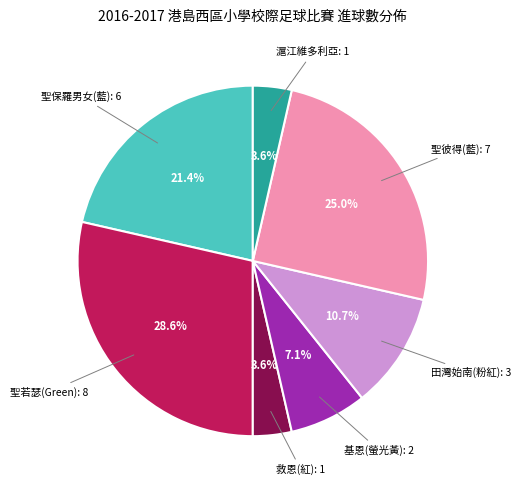

Does any single category account for the majority?

No